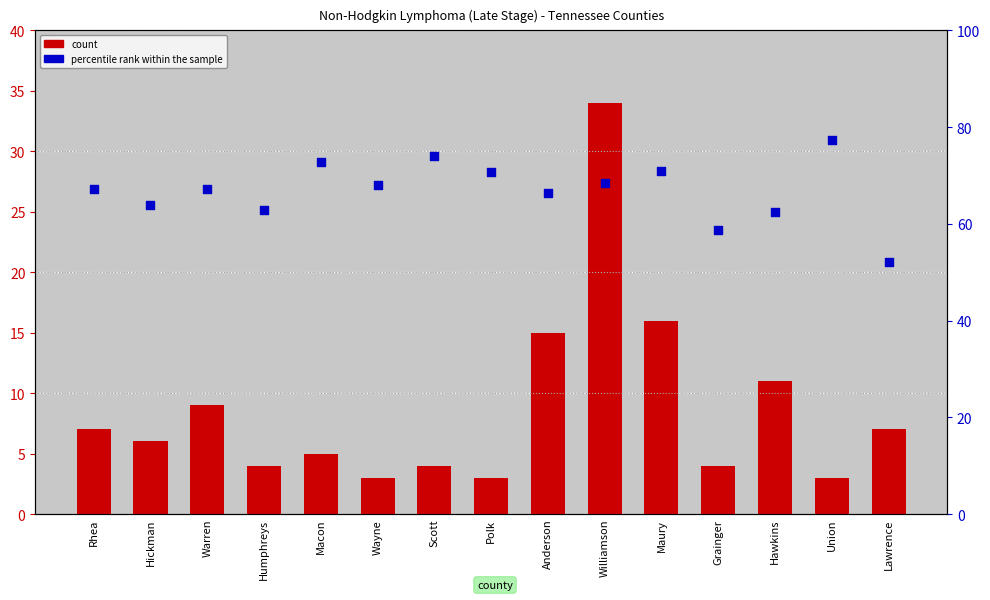

Which series has the widest spread of Y values?

count